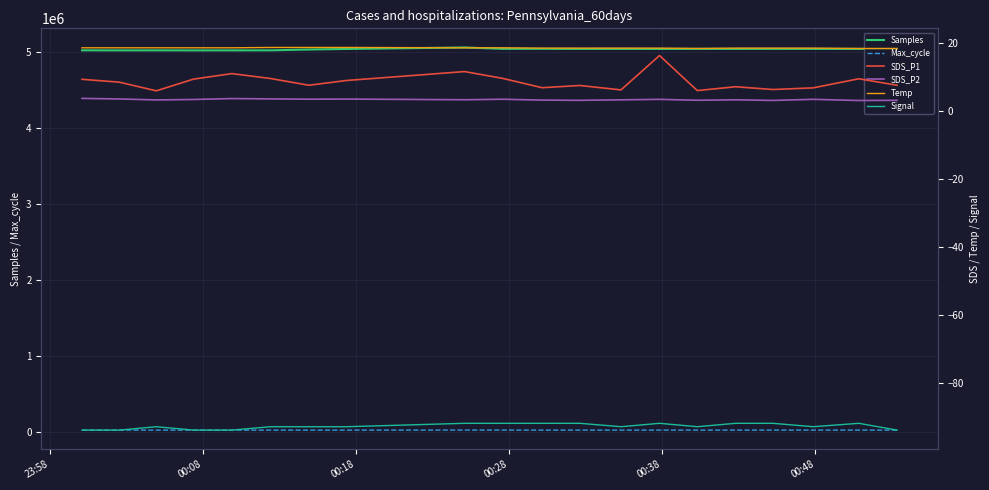

True or false: Samples and Max_cycle cross at least once.

False